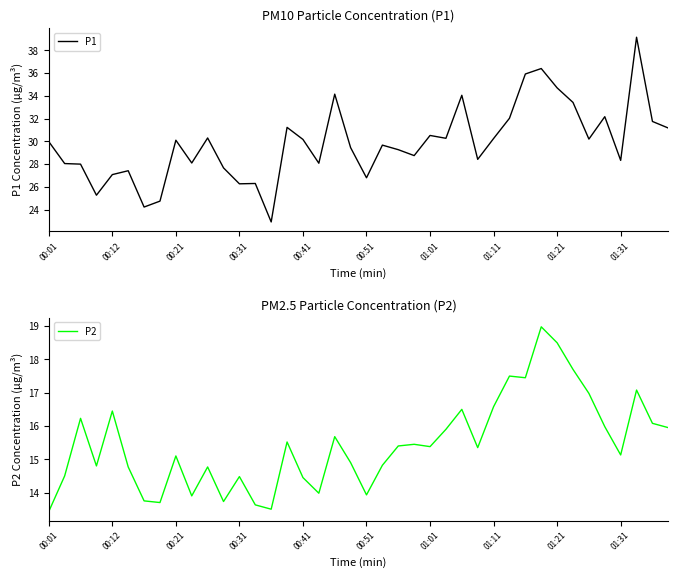

Count the number of categories in the chart.

40